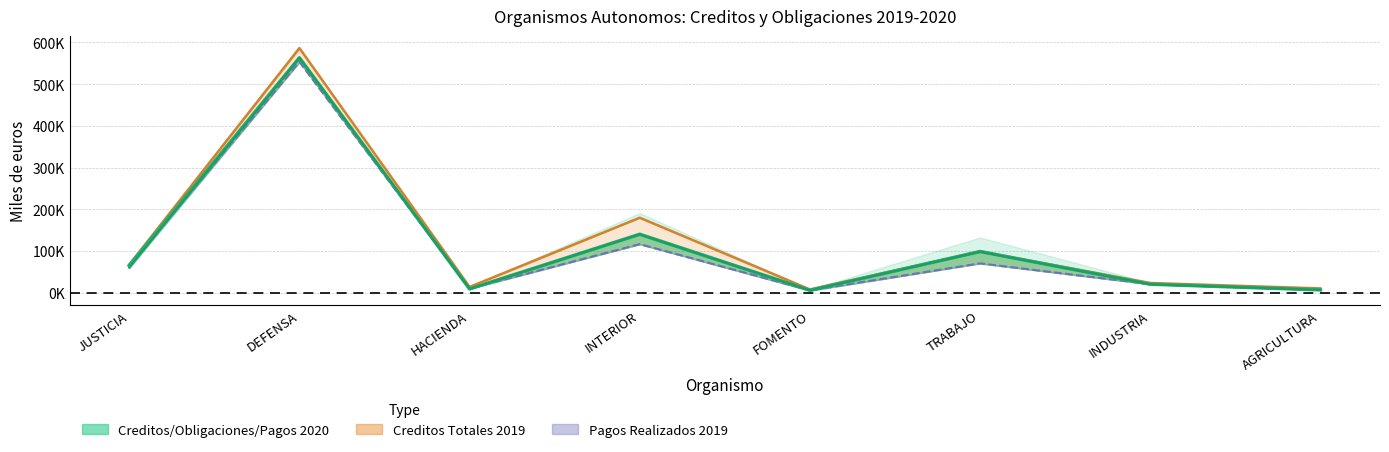

True or false: Pagos Realizados 2020 has more than 1 interior local peaks.

True